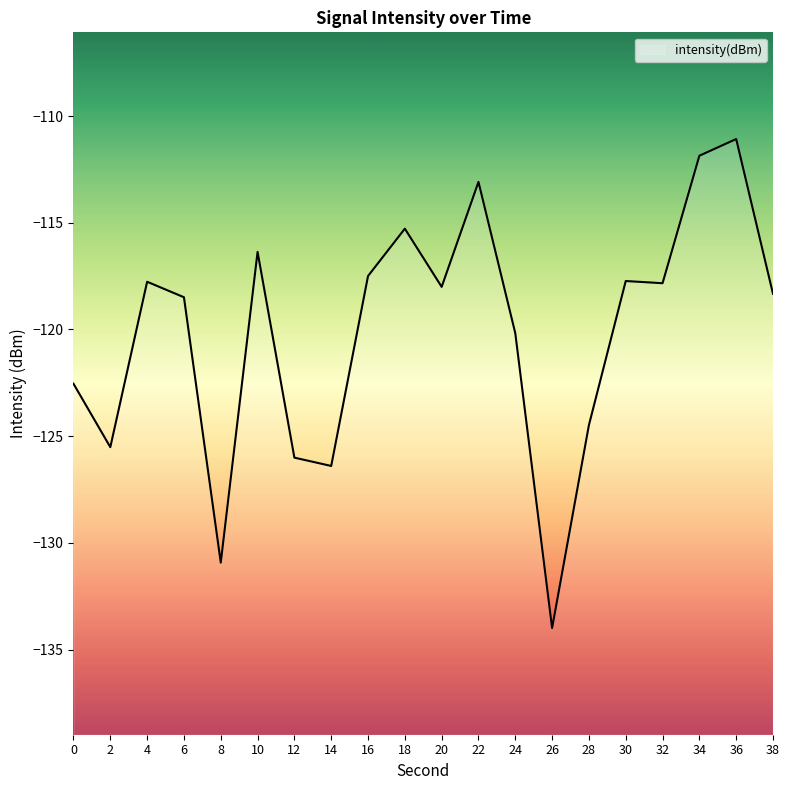

What is the minimum value shown in the chart?

-134.0